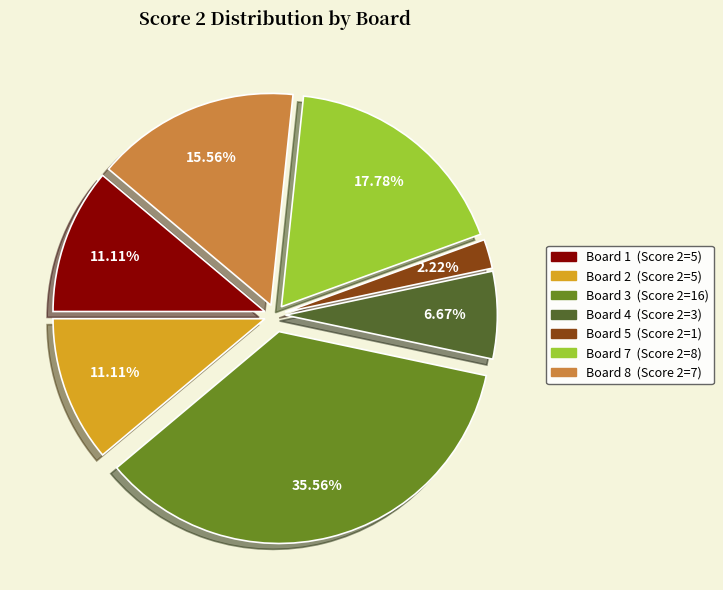

Does any single category account for the majority?

No